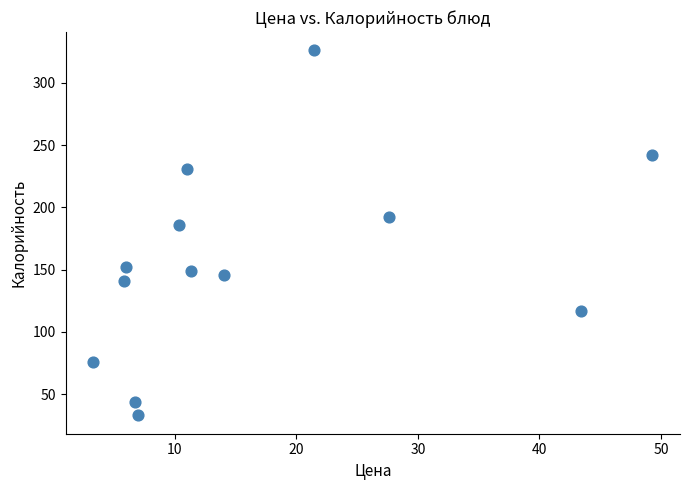

What is the range of Y values (max minus min)?

293